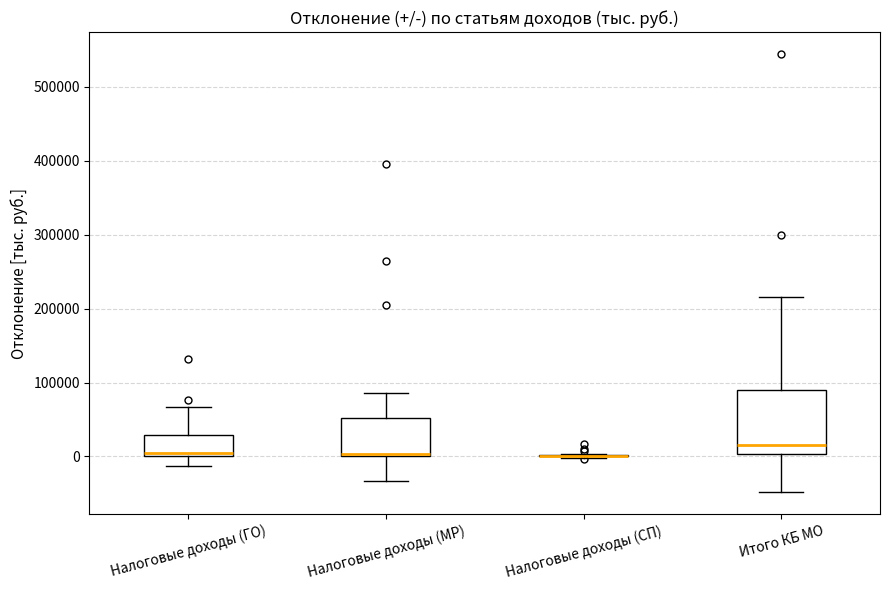

Reading left to right, read every box against the y-axis: the position of its median line, the range the box covers, and the ends of its whiskers. The values are not printed on the chart, so give them approximately, as read against the axis.

Налоговые доходы (ГО): median 0 (just above the box's lower edge), box 0 to 30000, whiskers -10000 to 70000
Налоговые доходы (МР): median 0, box 0 to 50000, whiskers -30000 to 90000
Налоговые доходы (СП): box collapsed to a line at 0, whiskers 0 to 0
Итого КБ МО: median 20000, box 0 to 90000, whiskers -50000 to 220000